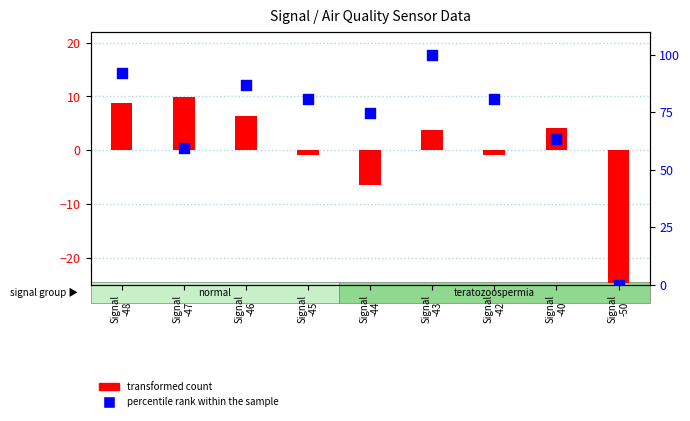

At how many categories does at least one series exceed 23?

8